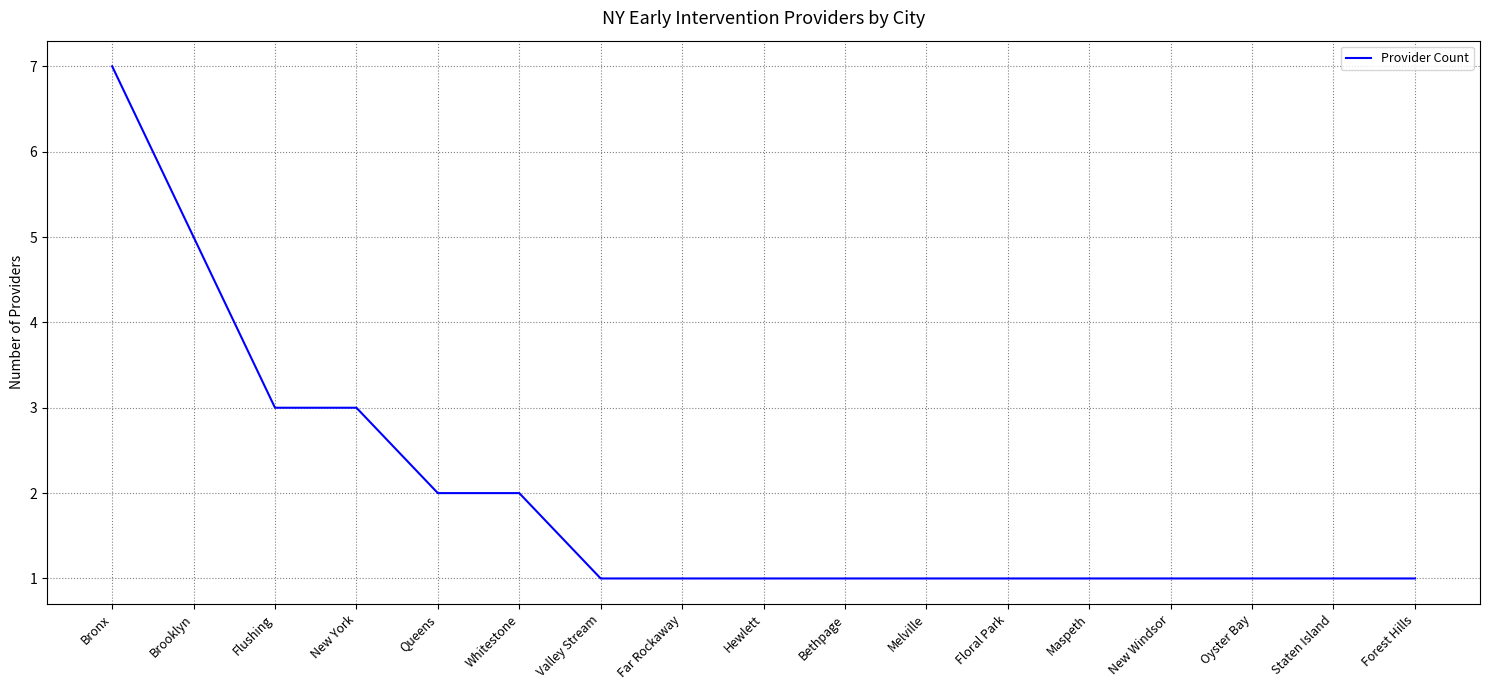

Reading right to left, transcribe all the data shown in this chart.

1	1	1	1	1	1	1	1	1	1	1	2	2	3	3	5	7